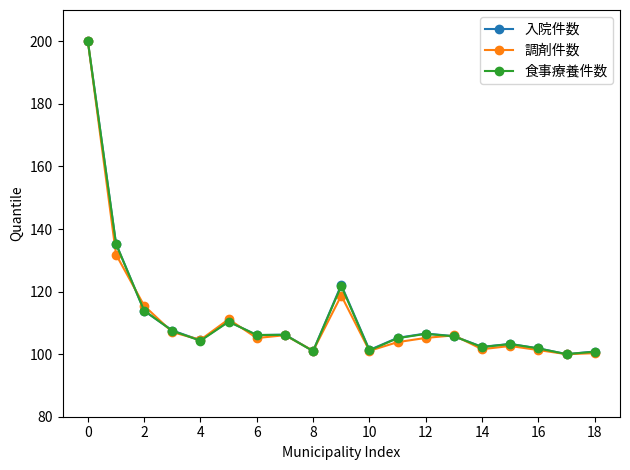

At how many categories does at least one series exceed 109?

5